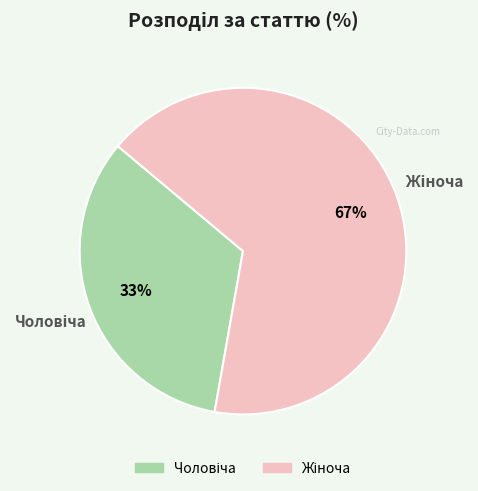

Is there any slice that represents more than half of the pie?

Yes